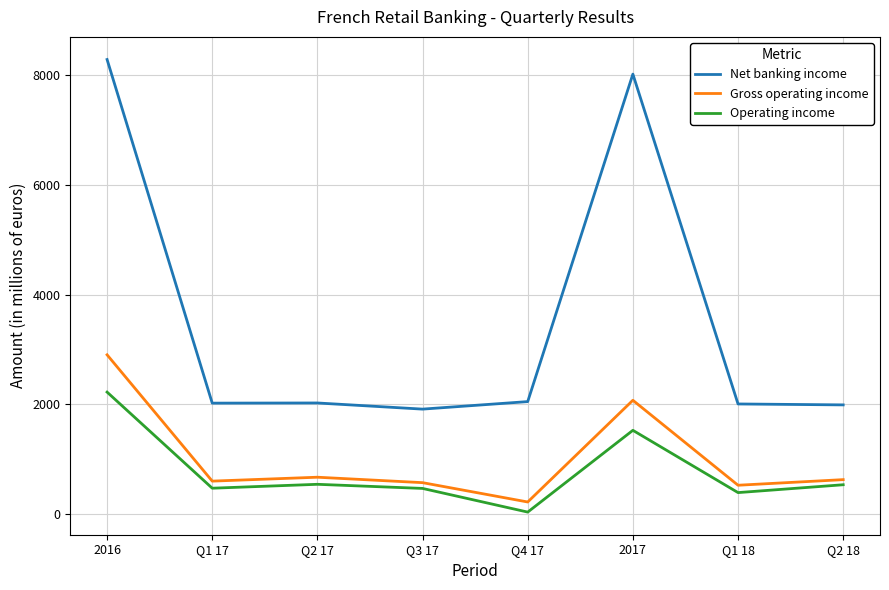

What position from the left is Q3 17?

4